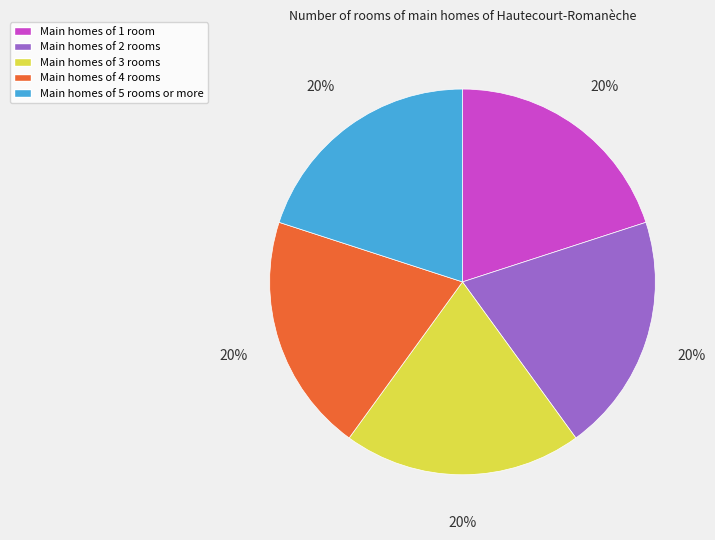

Is there any slice that represents more than half of the pie?

No